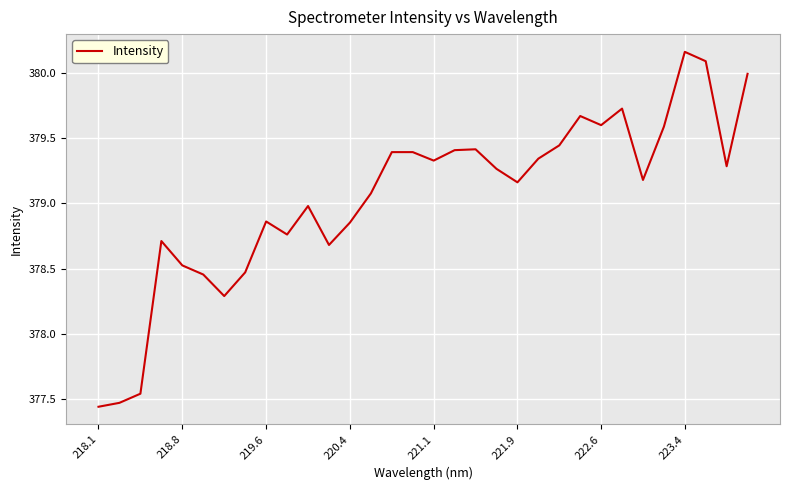

What is the difference between the maximum and minimum values?

2.7